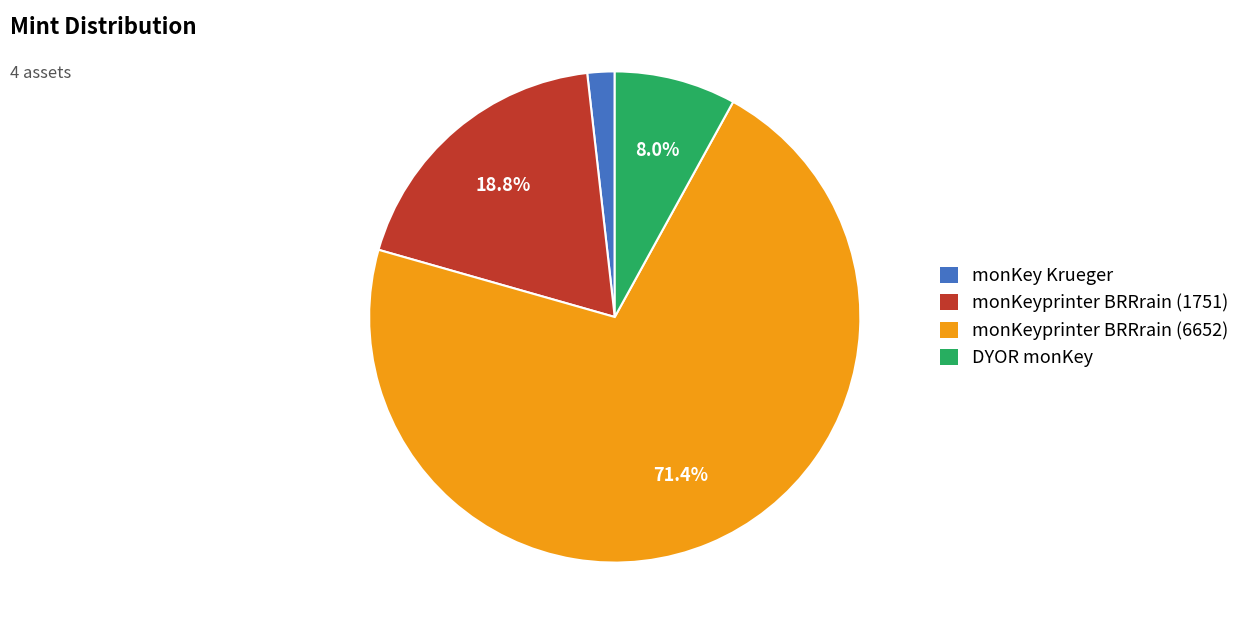

To the nearest percent, what is the difference between the largest and smallest slice percentages?

70%